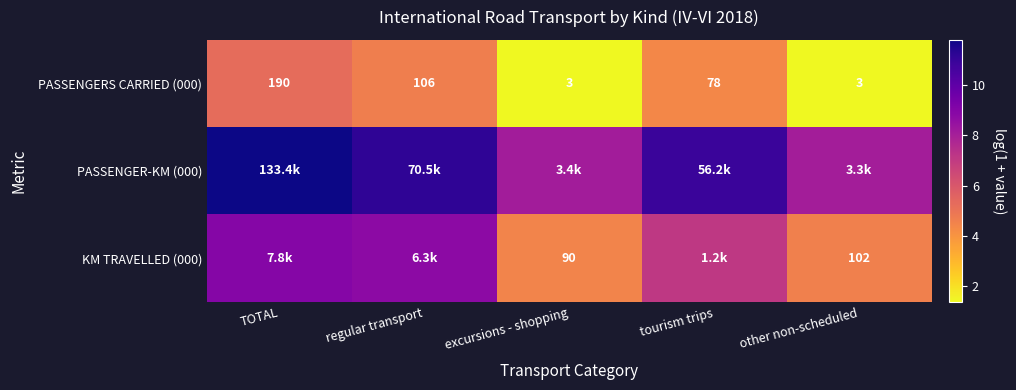

At which label is PASSENGERS CARRIED (000) closest to 96?

regular transport